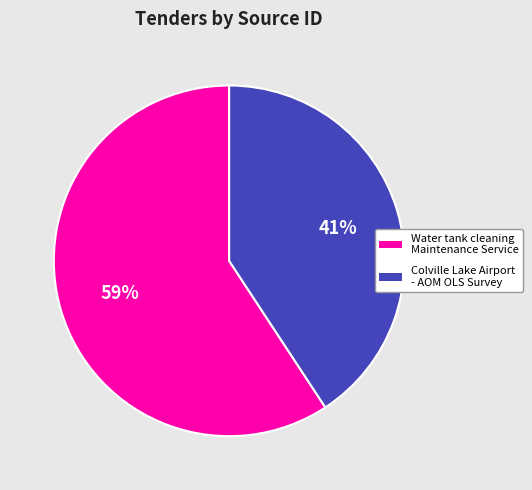

Does any single category account for the majority?

Yes